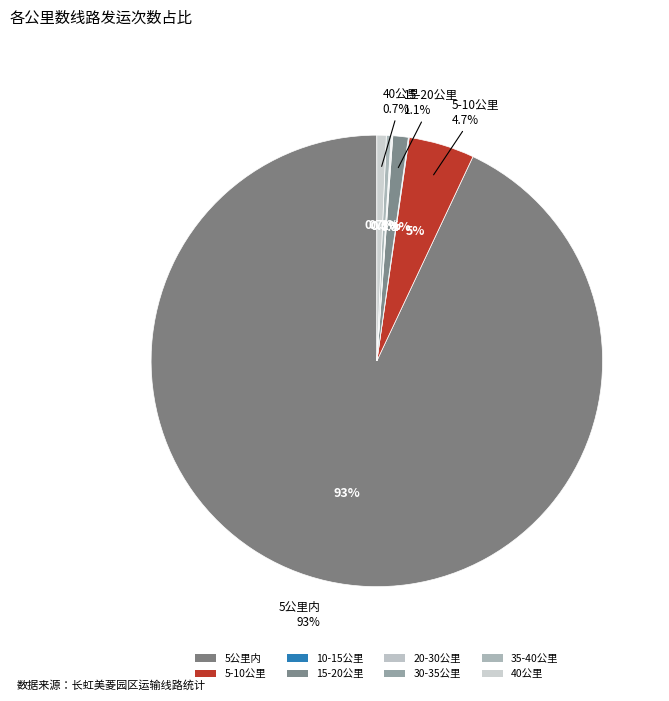

How many slices are in this pie chart?

8